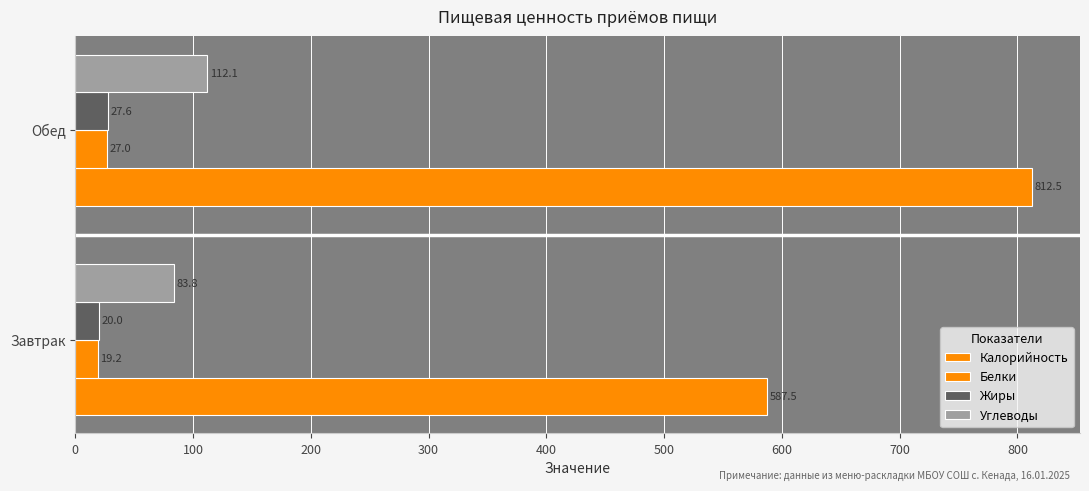

How many data points in Жиры are above 27?

1